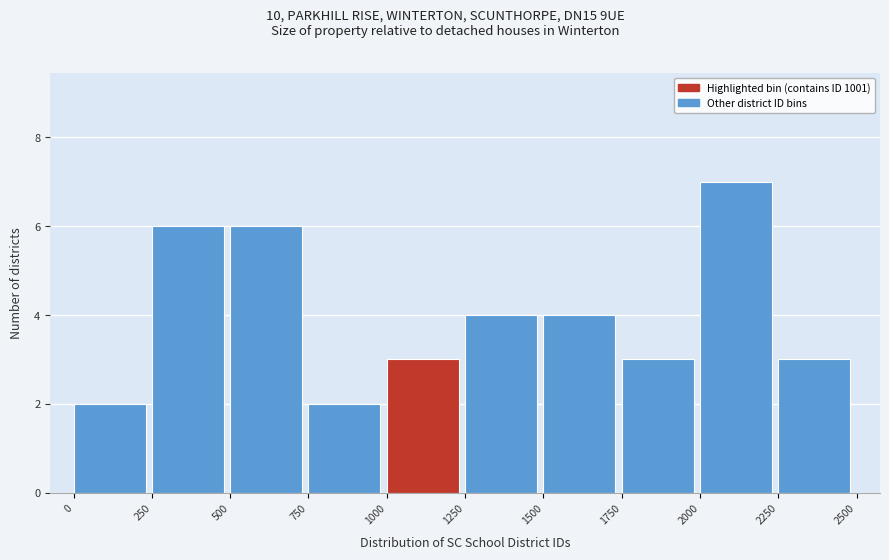

Reading left to right, list every bar in this chart as the range it spans on the x-axis followed by its height. The values are not printed on the chart, so give them approximately, as read against the axis.

0 to 250: 2
250 to 500: 6
500 to 750: 6
750 to 1000: 2
1000 to 1250: 3
1250 to 1500: 4
1500 to 1750: 4
1750 to 2000: 3
2000 to 2250: 7
2250 to 2500: 3